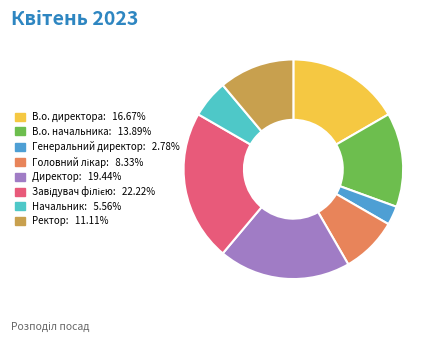

Which category has the smallest portion of the pie?

Генеральний директор